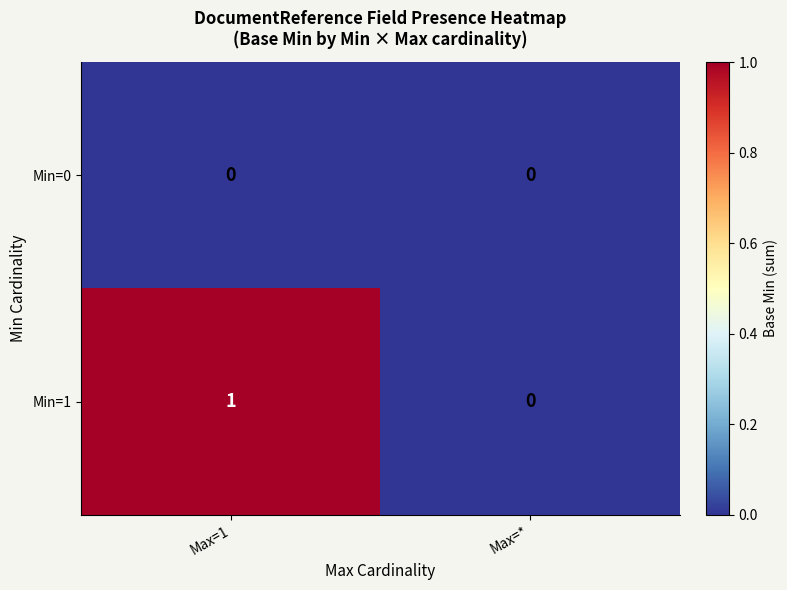

What is the greatest value displayed?

1